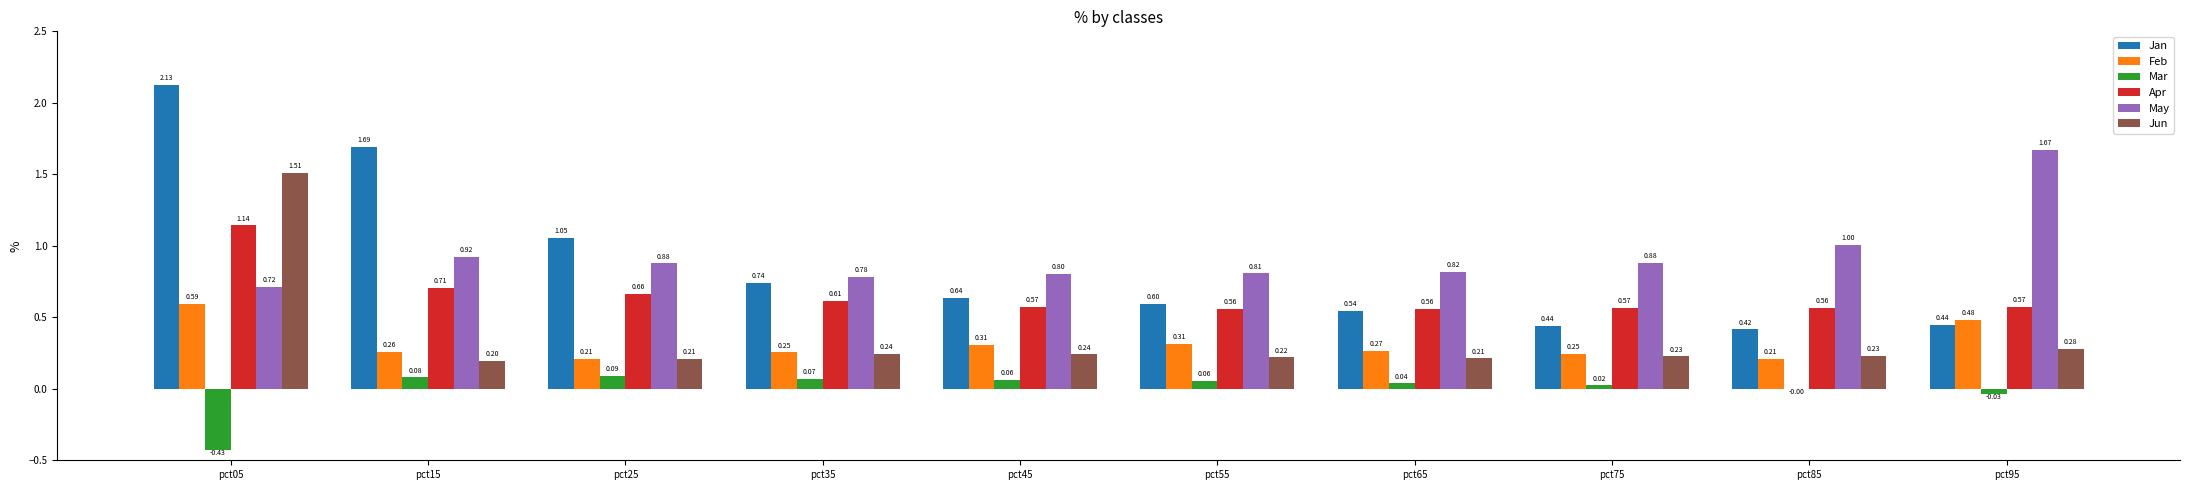

What is the total value across all series at pct75?

2.4